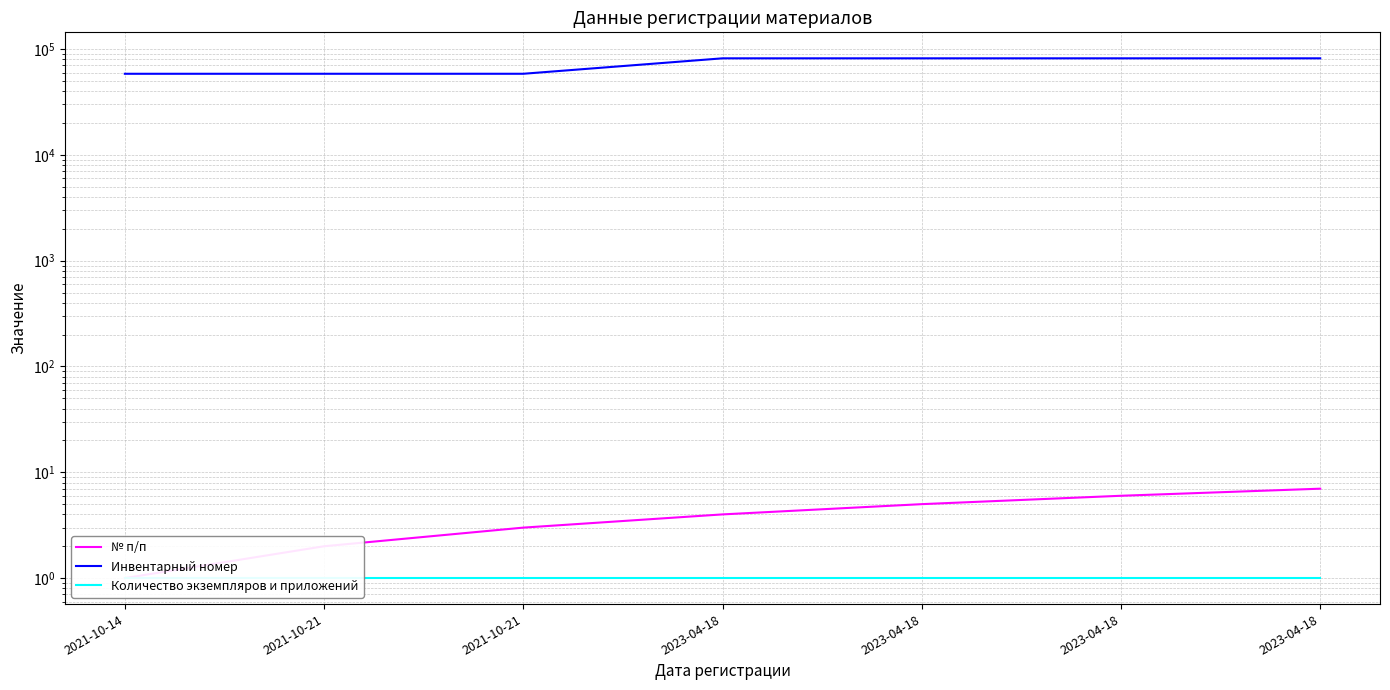

What is the sum of the Инвентарный номер values at 2023-04-18 and 2021-10-21?

140265